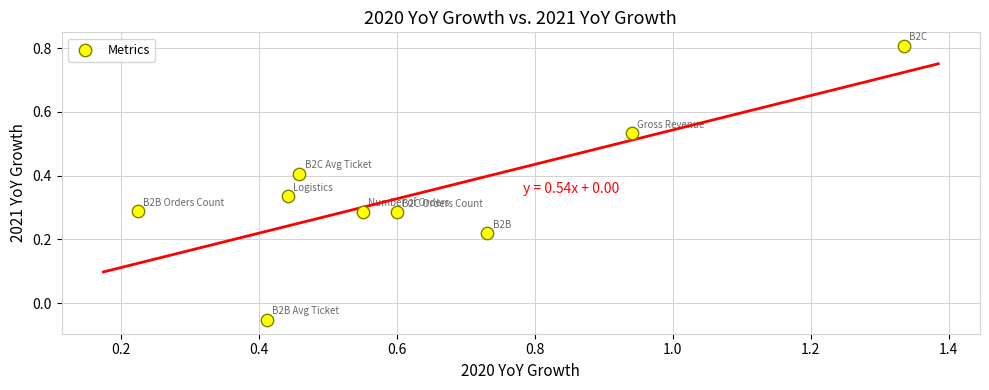

What is the range of Y values (max minus min)?

0.9